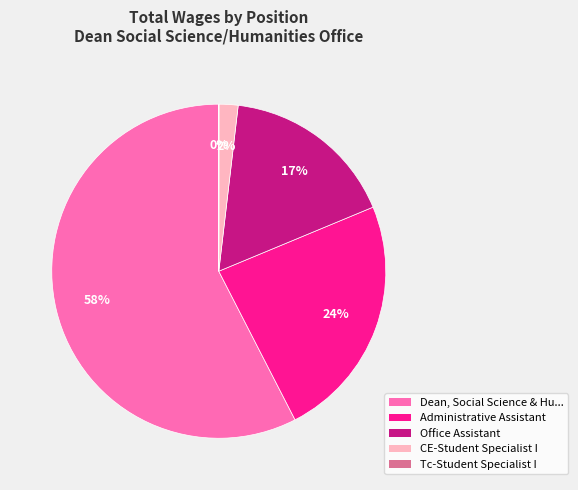

Is the sum of Administrative Assistant and CE-Student Specialist I greater than half?

No